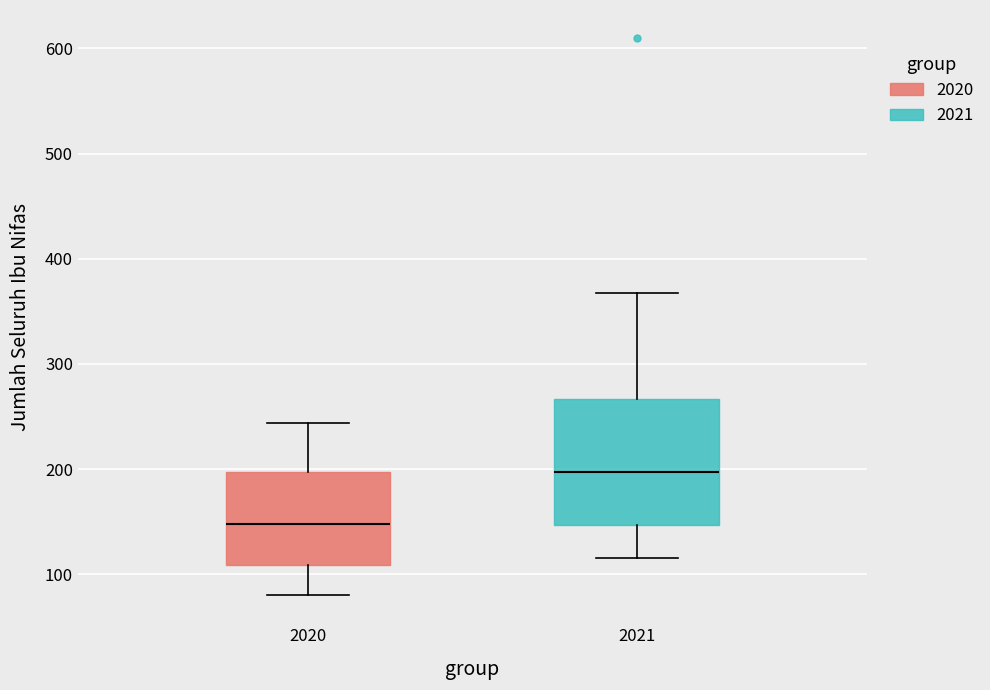

Reading left to right, transcribe this box plot: for each box, give where its median line is, the range the box spans, and where its two whiskers end, as read against the y-axis. The values are not printed on the chart, so give them approximately, as read against the axis.

2020: median 150, box 110 to 200, whiskers 80 to 240
2021: median 200, box 150 to 270, whiskers 120 to 370